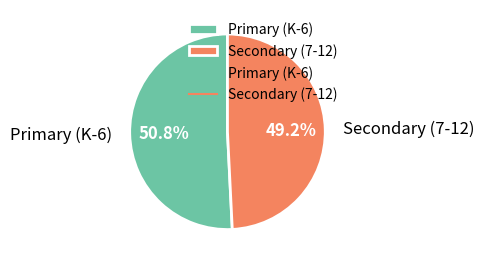

Rank the categories by value from lowest to highest.

Secondary (7-12), Primary (K-6)